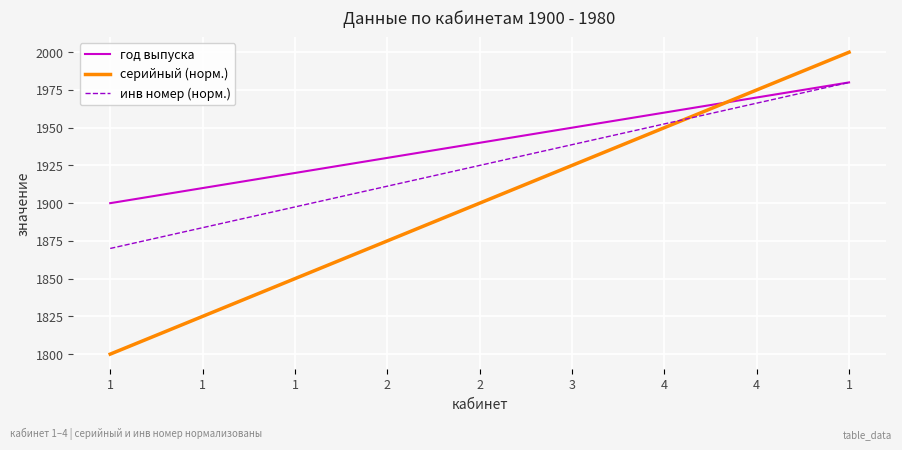

At which label does год выпуска reach its peak?

1